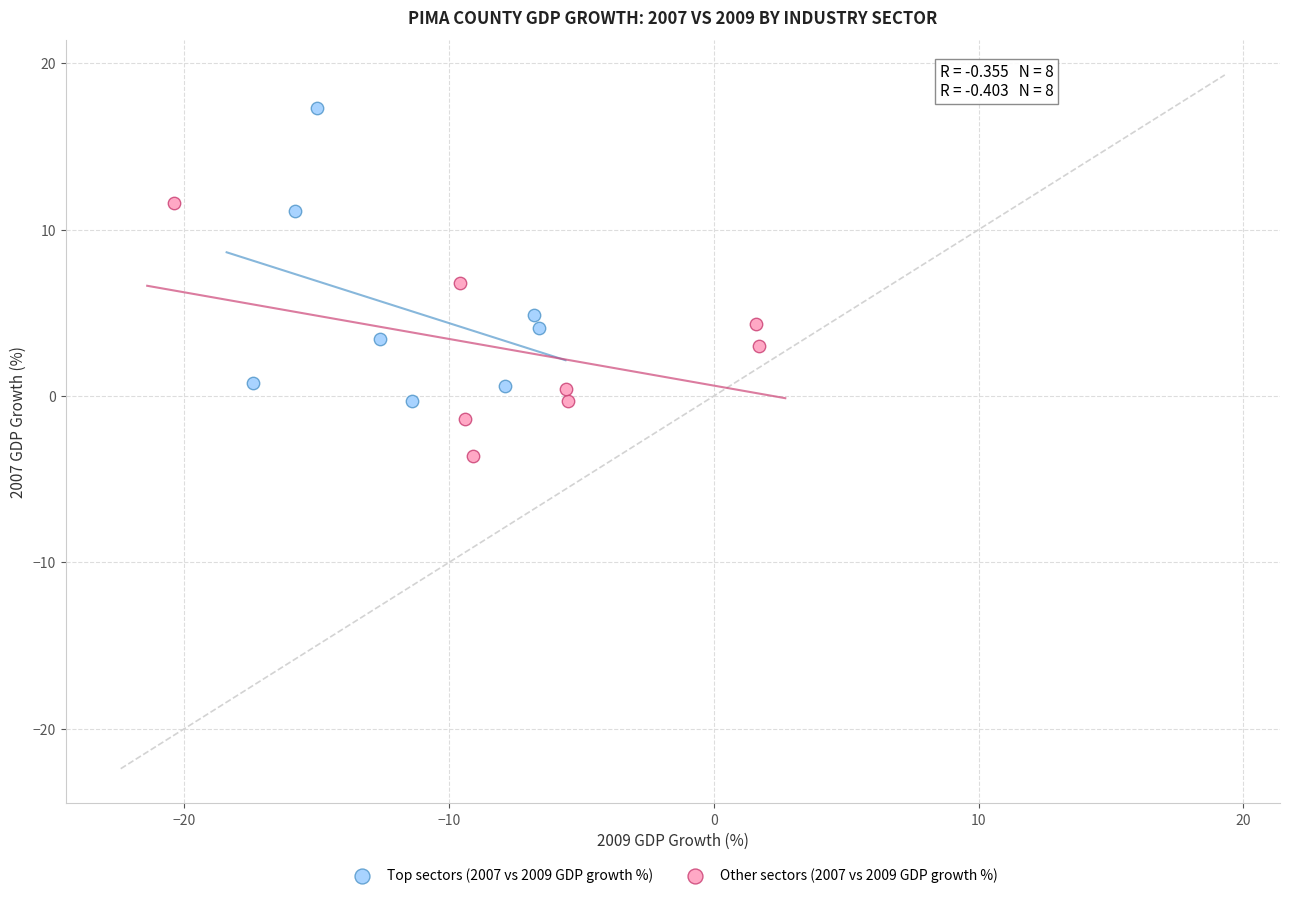

Which series contains the lowest Y value?

Other sectors (2007 vs 2009 GDP growth %)